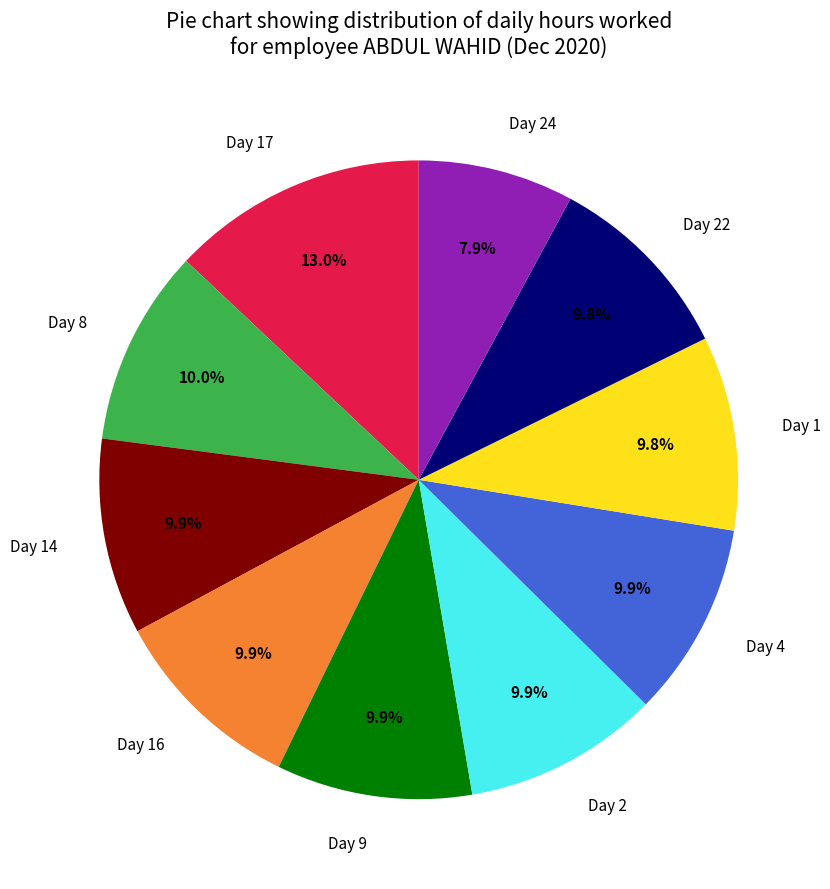

How much of the chart is everything except Day 1?

90.2%